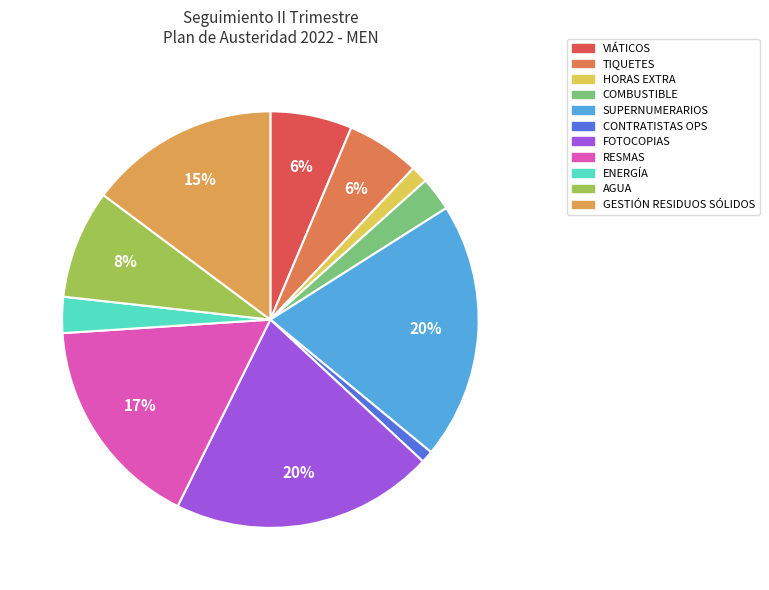

How many segments does this pie chart have?

11